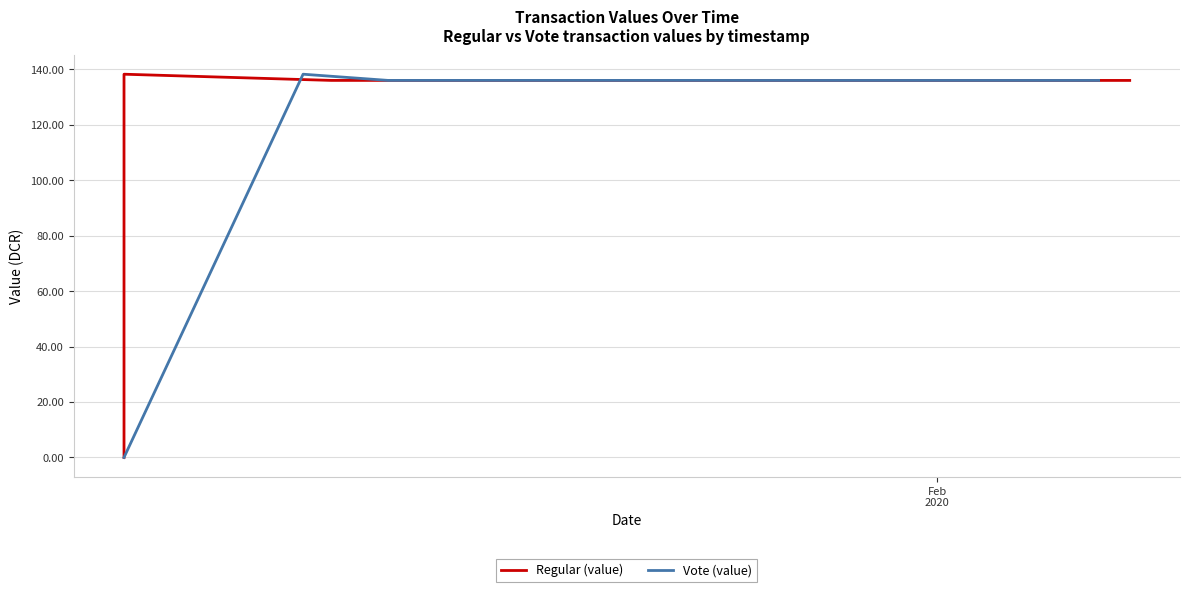

What is the highest value of the Vote (value) series?

138.2